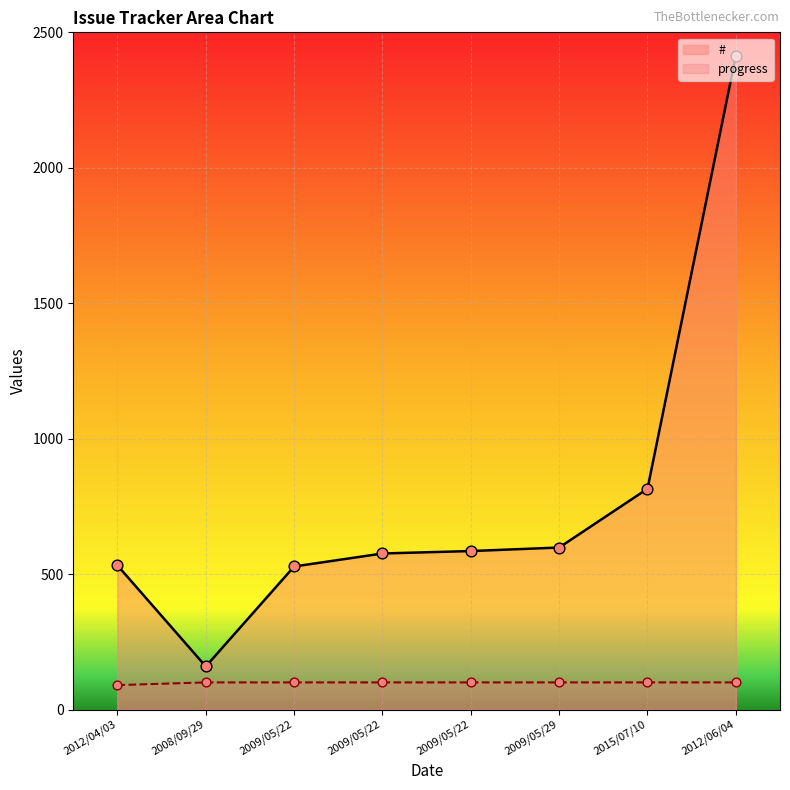

Which series has the largest total across all categories?

#